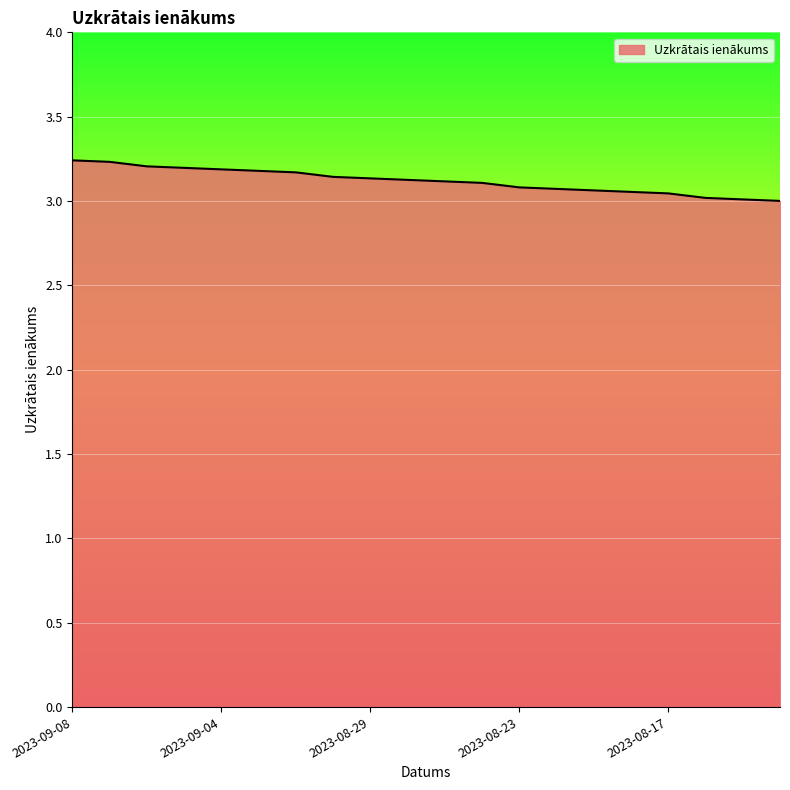

Reading left to right, extract all data points from this chart.

2023-09-08=3.2	2023-09-07=3.2	2023-09-06=3.2	2023-09-05=3.2	2023-09-04=3.2	2023-09-01=3.2	2023-08-31=3.2	2023-08-30=3.1	2023-08-29=3.1	2023-08-28=3.1	2023-08-25=3.1	2023-08-24=3.1	2023-08-23=3.1	2023-08-22=3.1	2023-08-21=3.1	2023-08-18=3.1	2023-08-17=3.0	2023-08-16=3.0	2023-08-15=3.0	2023-08-14=3.0